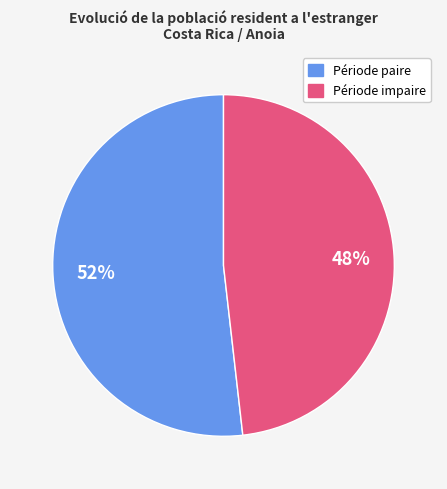

To the nearest percent, what is the difference between the largest and smallest slice percentages?

4%